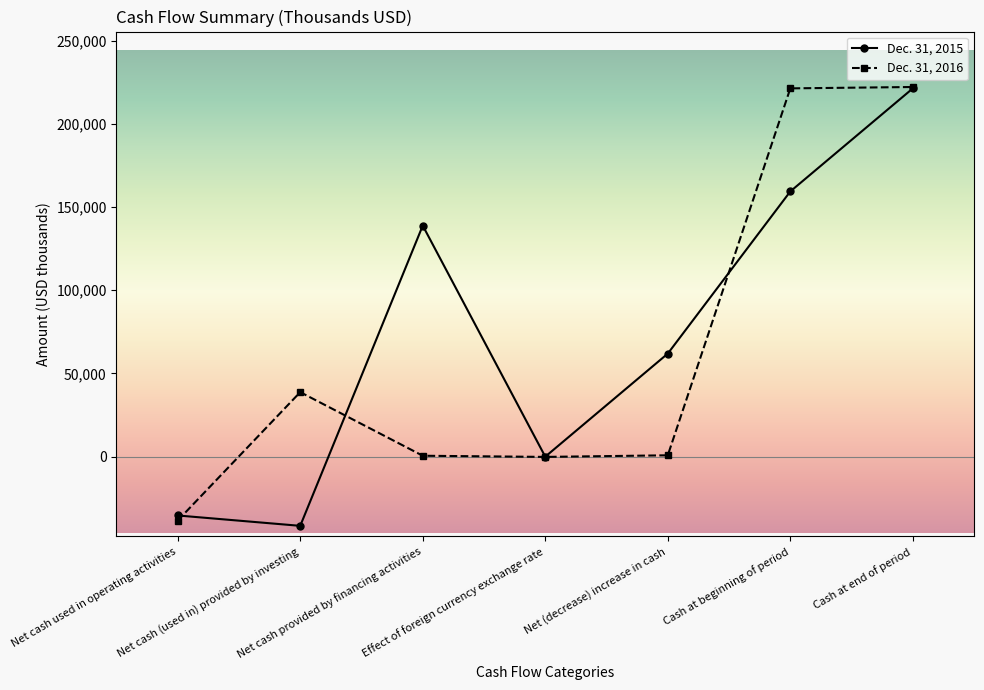

At Net cash used in operating activities, list the series in order from largest to smallest.

Dec. 31, 2015, Dec. 31, 2016